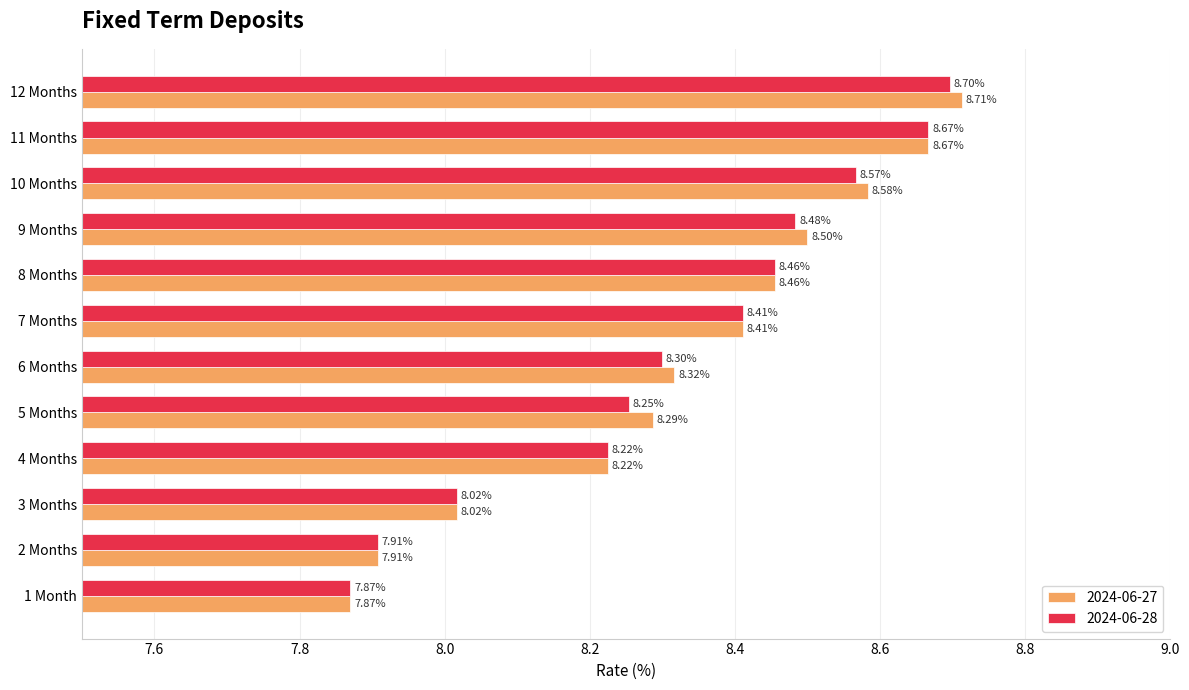

What is the approximate value of 2024-06-27 at 5 Months?

8.3